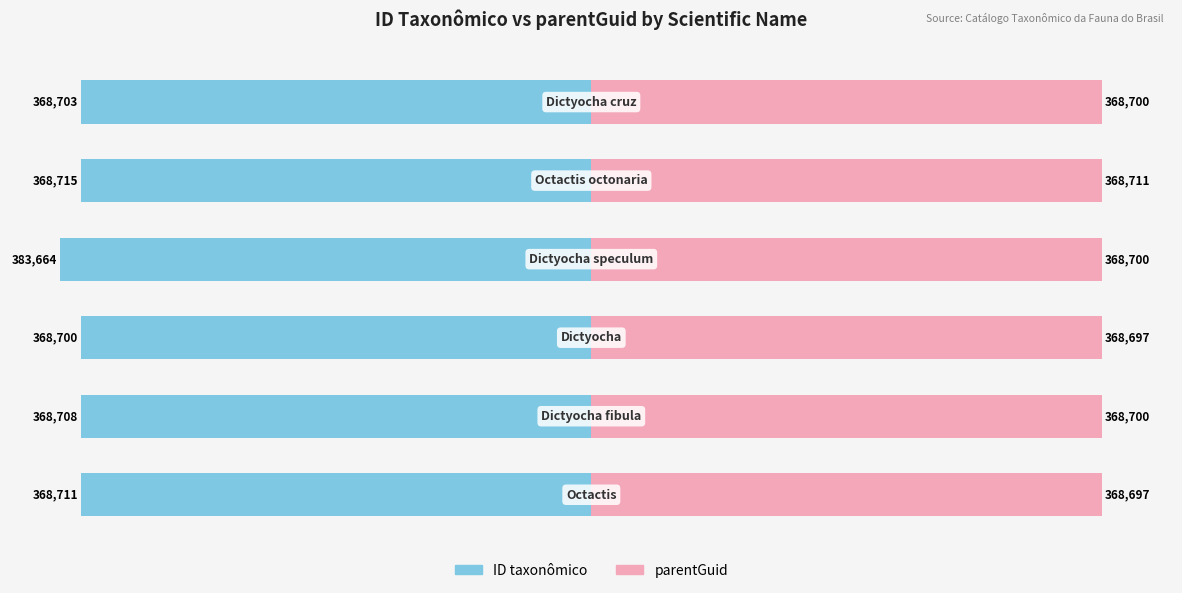

At 0, list the series in order from smallest to largest.

ID taxonômico, parentGuid